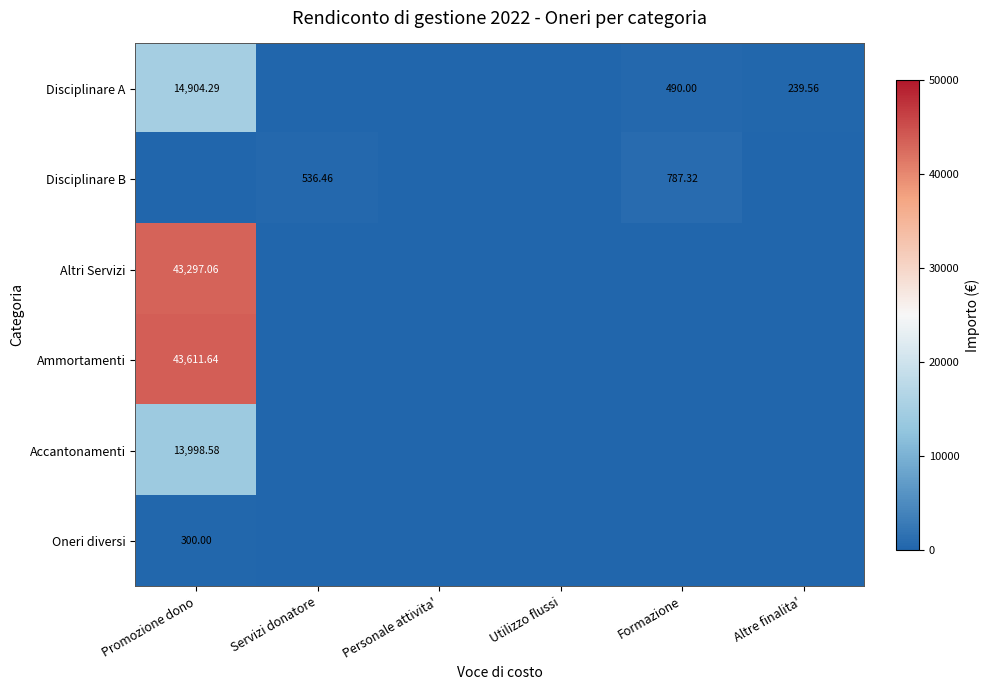

At Servizi donatore, list the series in order from largest to smallest.

Disciplinare B, Disciplinare A, Altri Servizi, Ammortamenti, Accantonamenti, Oneri diversi